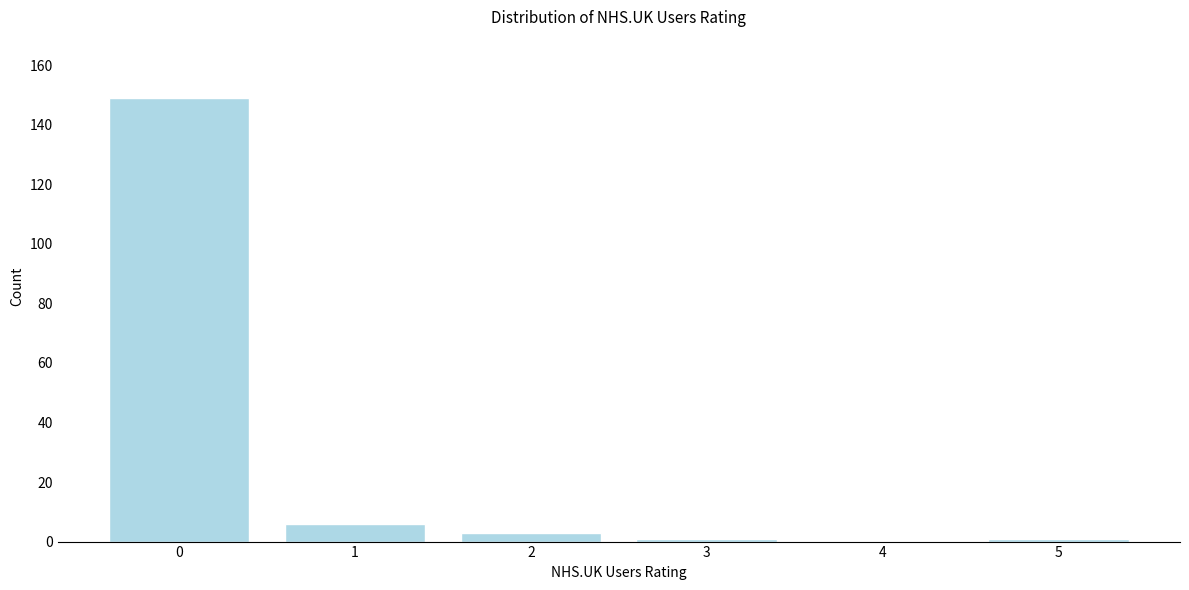

Reading right to left, what are all the values shown in this chart?

5=1	4=0	3=1	2=3	1=6	0=149